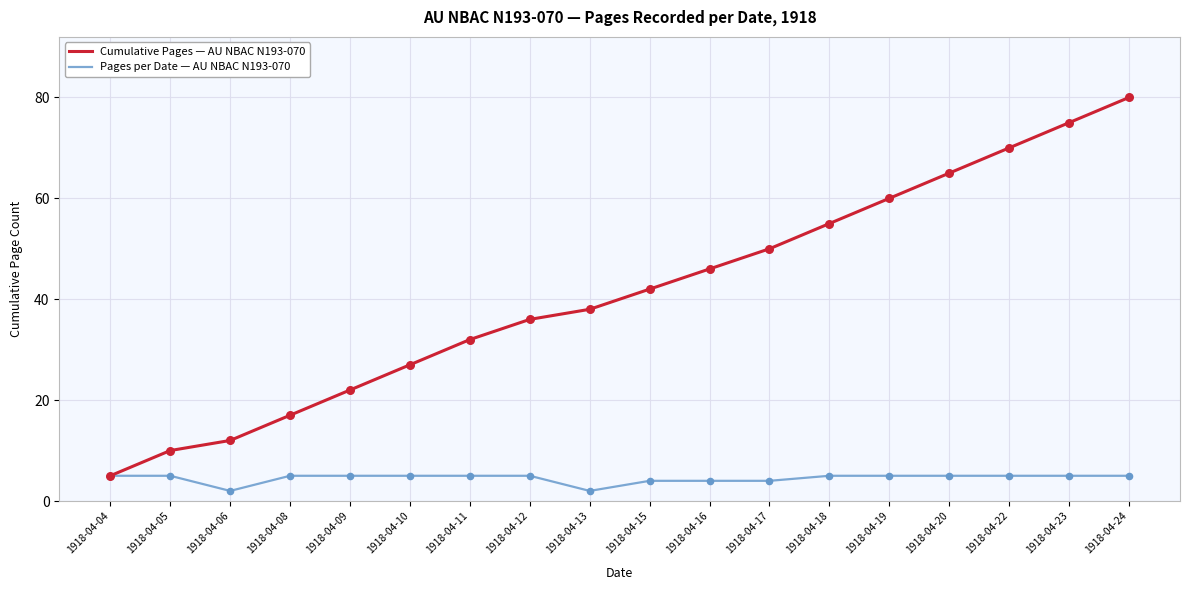

Which series has the widest spread of values?

Cumulative Pages — AU NBAC N193-070